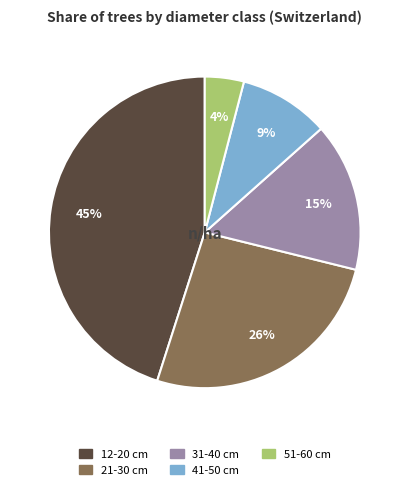

True or false: 21-30 cm accounts for 26% of the total.

True